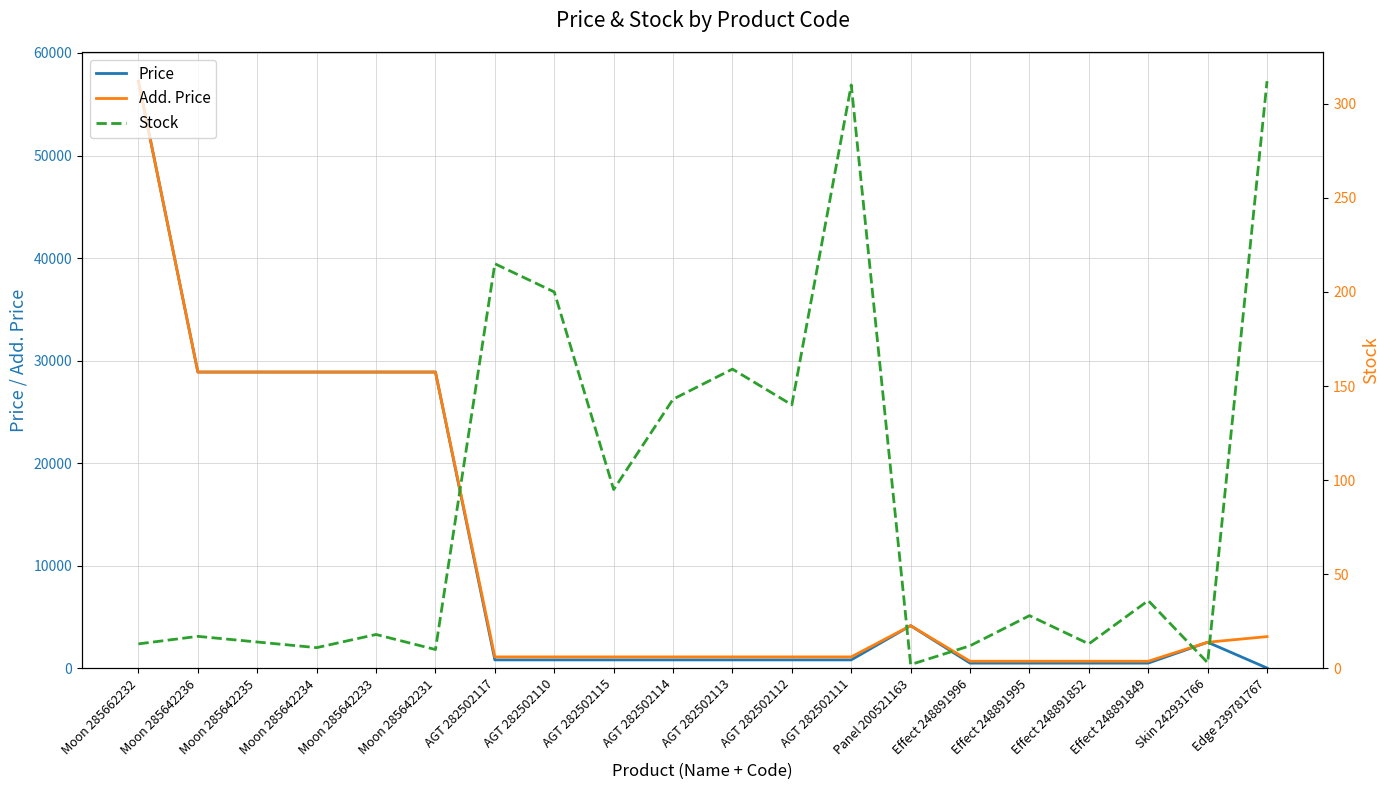

Which has a higher value, AGT 282502112 or Moon 285662232?

Moon 285662232